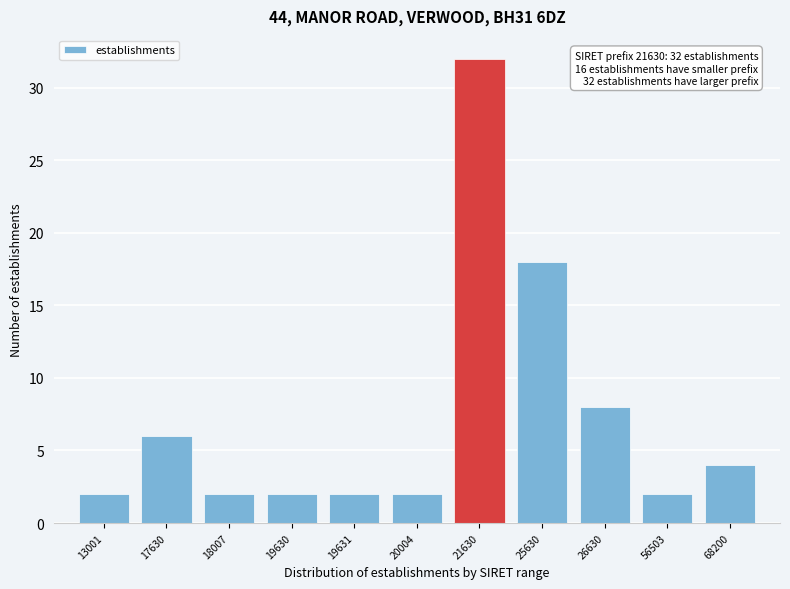

Reading left to right, list all the values displayed in this chart.

13001=2	17630=6	18007=2	19630=2	19631=2	20004=2	21630=32	25630=18	26630=8	56503=2	68200=4